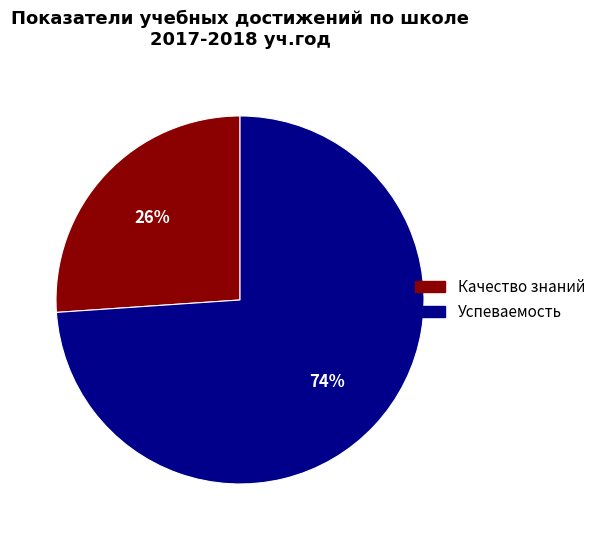

Which has a higher value, Качество знаний or Успеваемость?

Успеваемость